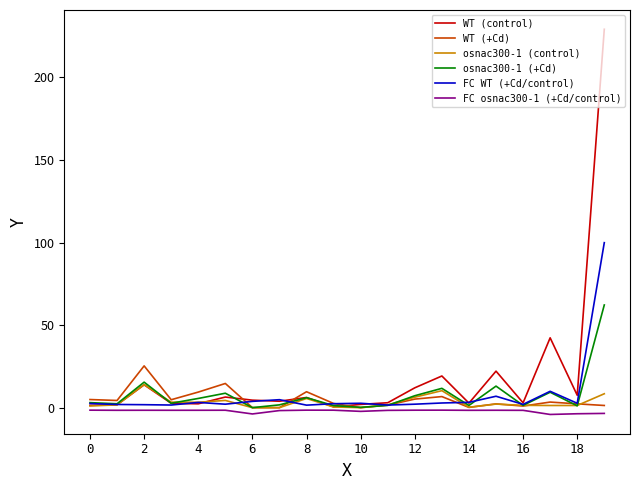

Does the chart have visible grid lines?

No